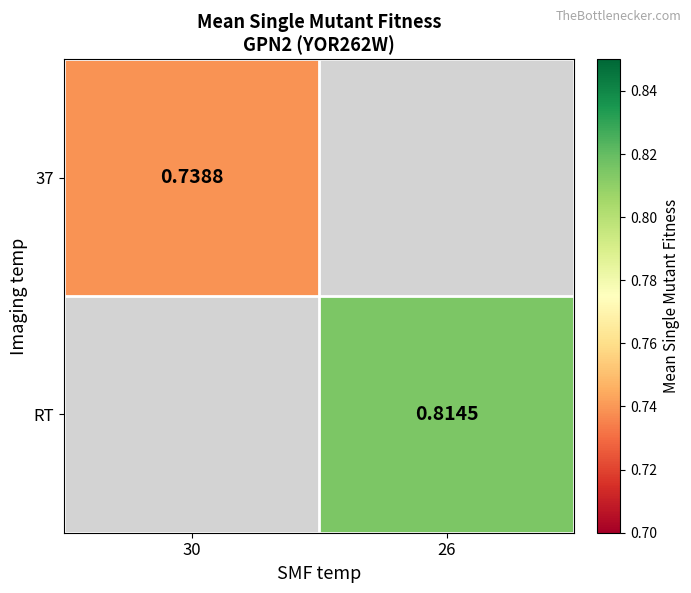

Is the value of 37 at 30 greater than the value of RT at 26?

No